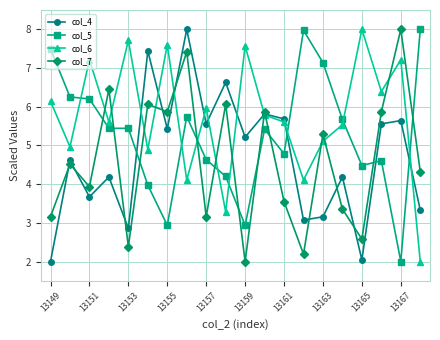

After their last crossing, which series has the higher values: col_5 or col_4?

col_5